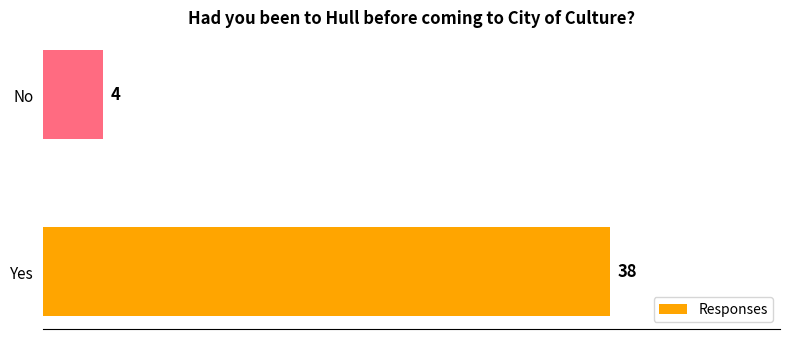

What is the average value?

21